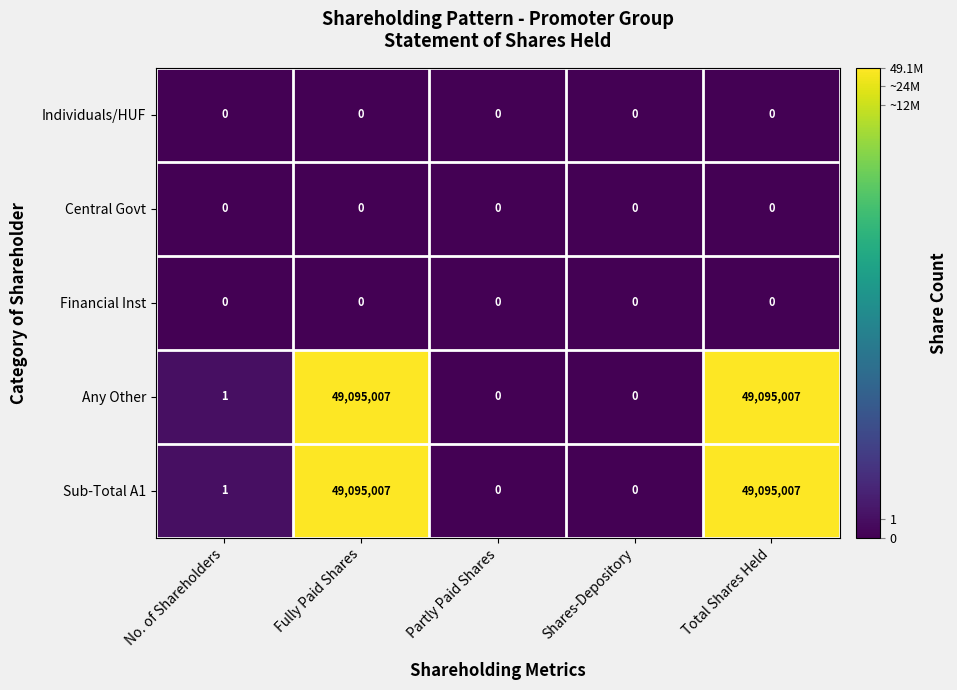

What is the sum of all Any Other values?

98190015